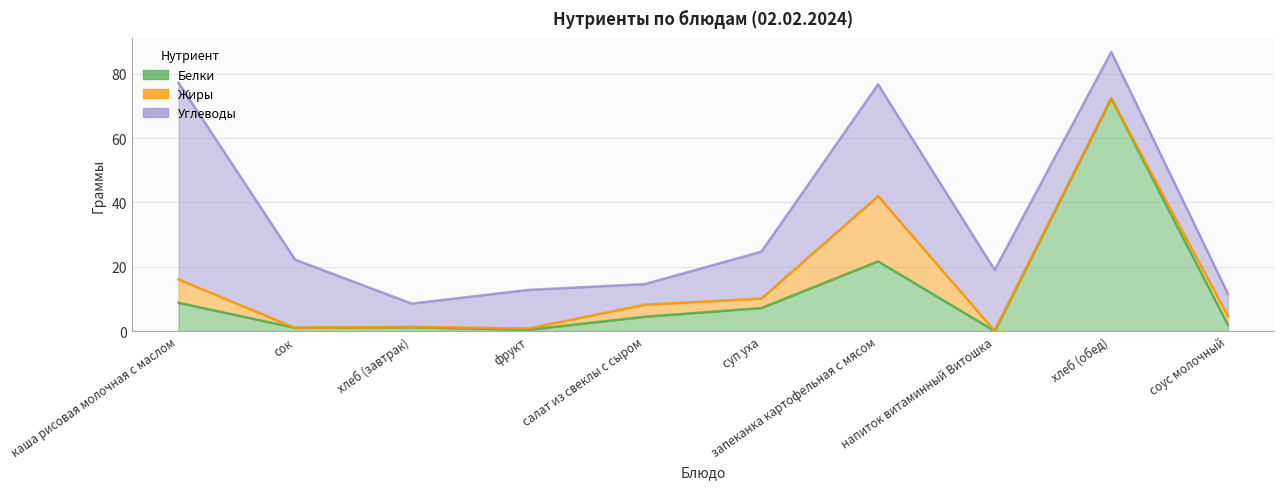

The value of Жиры at каша рисовая молочная с маслом is 3.2. True or false?

False